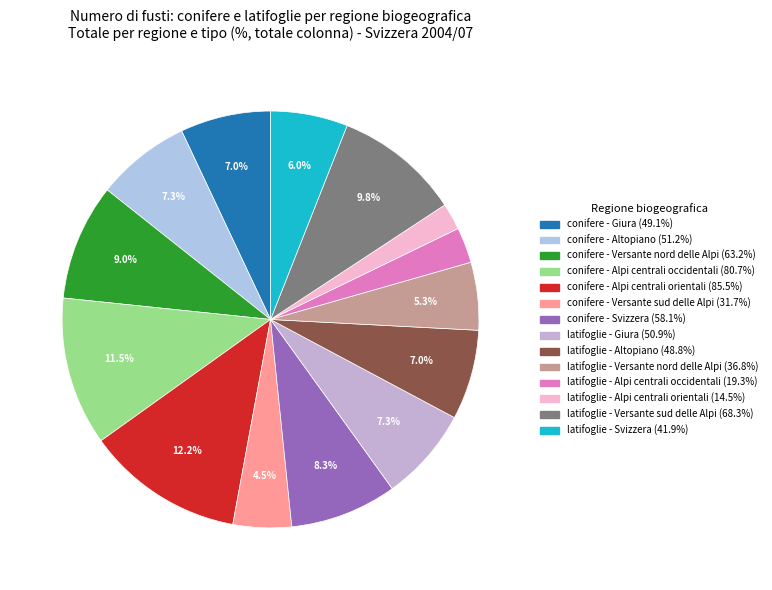

What is the change in value from conifere - Alpi centrali occidentali to latifoglie - Svizzera?

-38.8